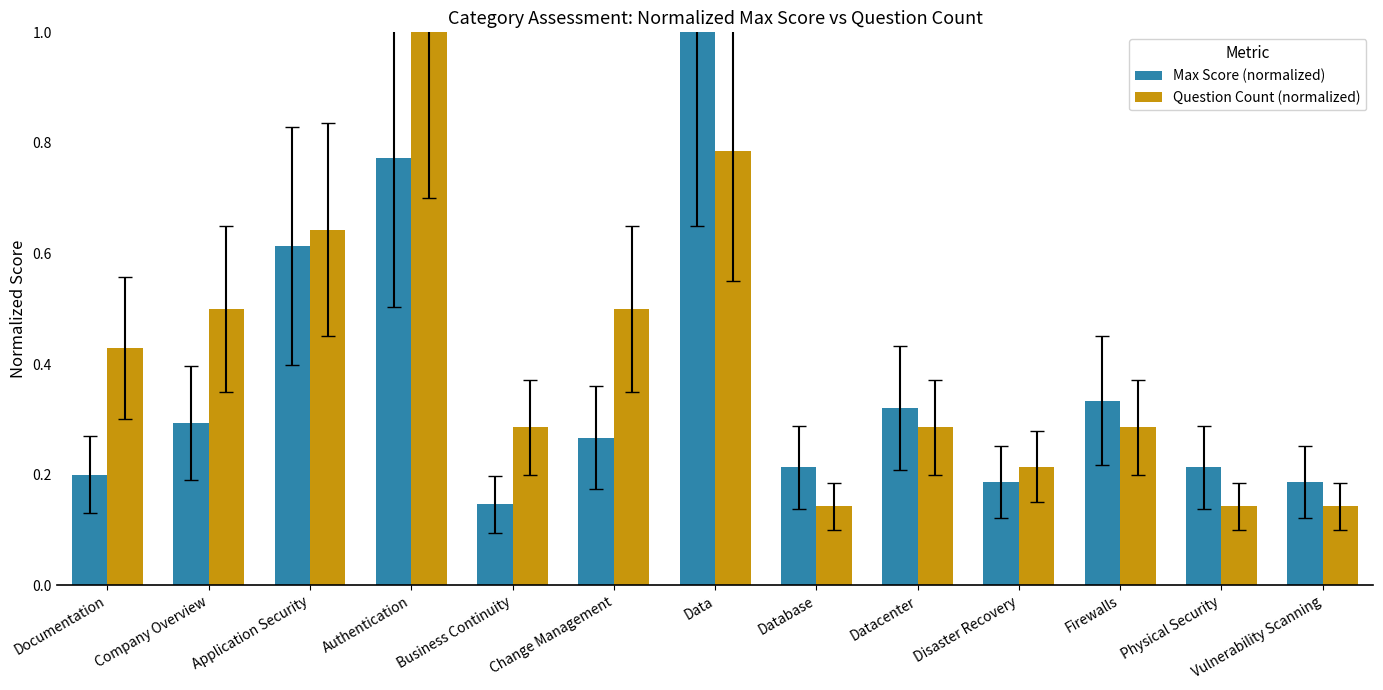

Rank the series by their average value, from highest to lowest.

Question Count (normalized), Max Score (normalized)